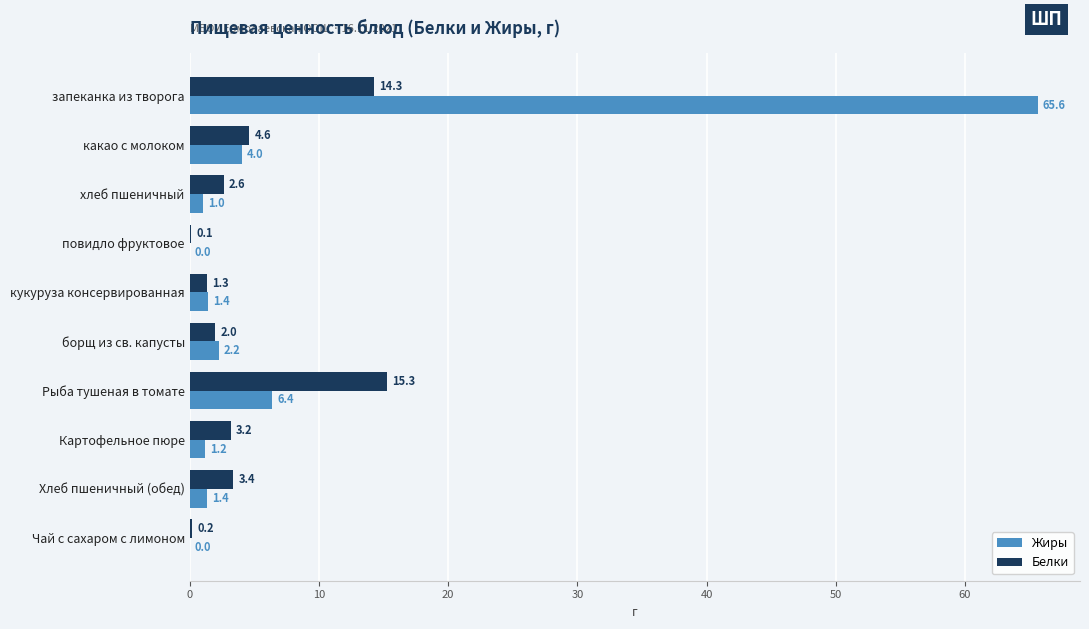

Where is Белки nearest to the value 7?

какао с молоком